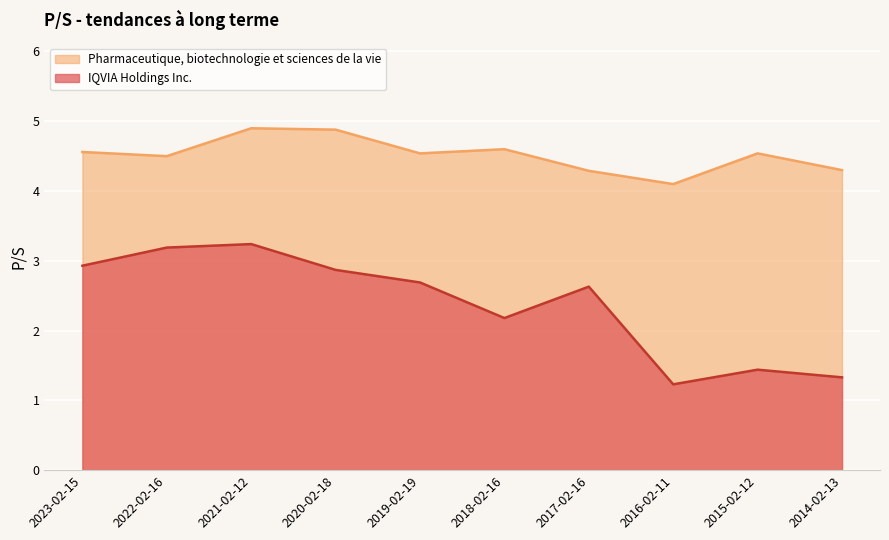

The Pharmaceutique, biotechnologie et sciences de la vie series shows 4.9 at 2021-02-12. True or false?

True